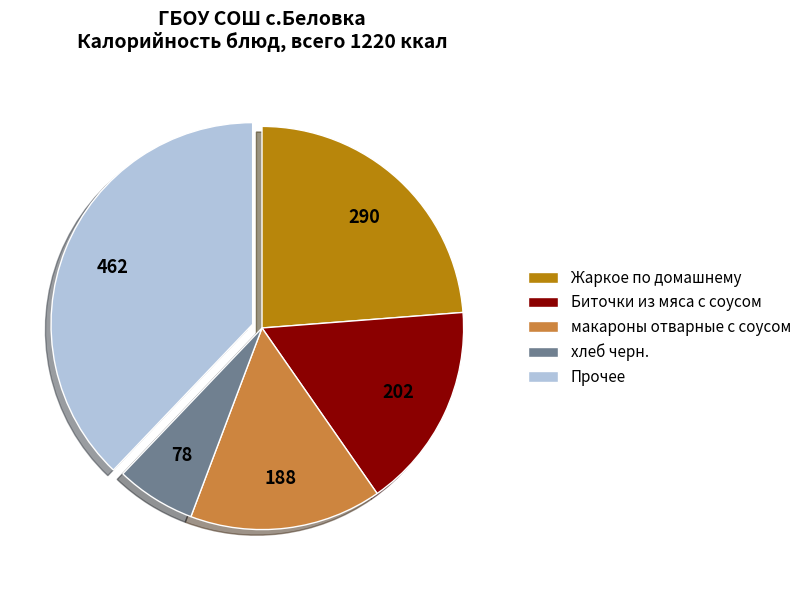

Between Прочее and хлеб черн., which is larger?

Прочее